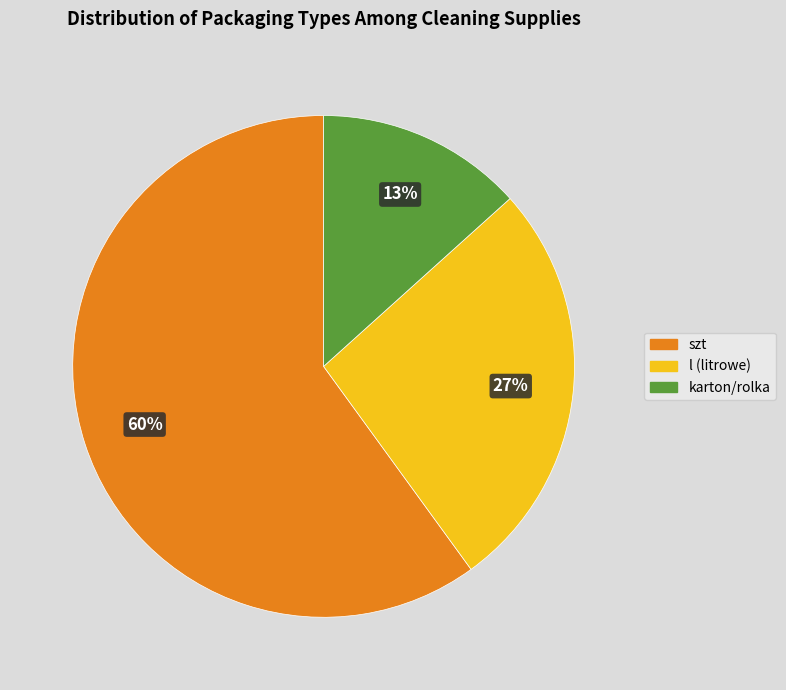

What is the largest slice in the pie chart?

szt